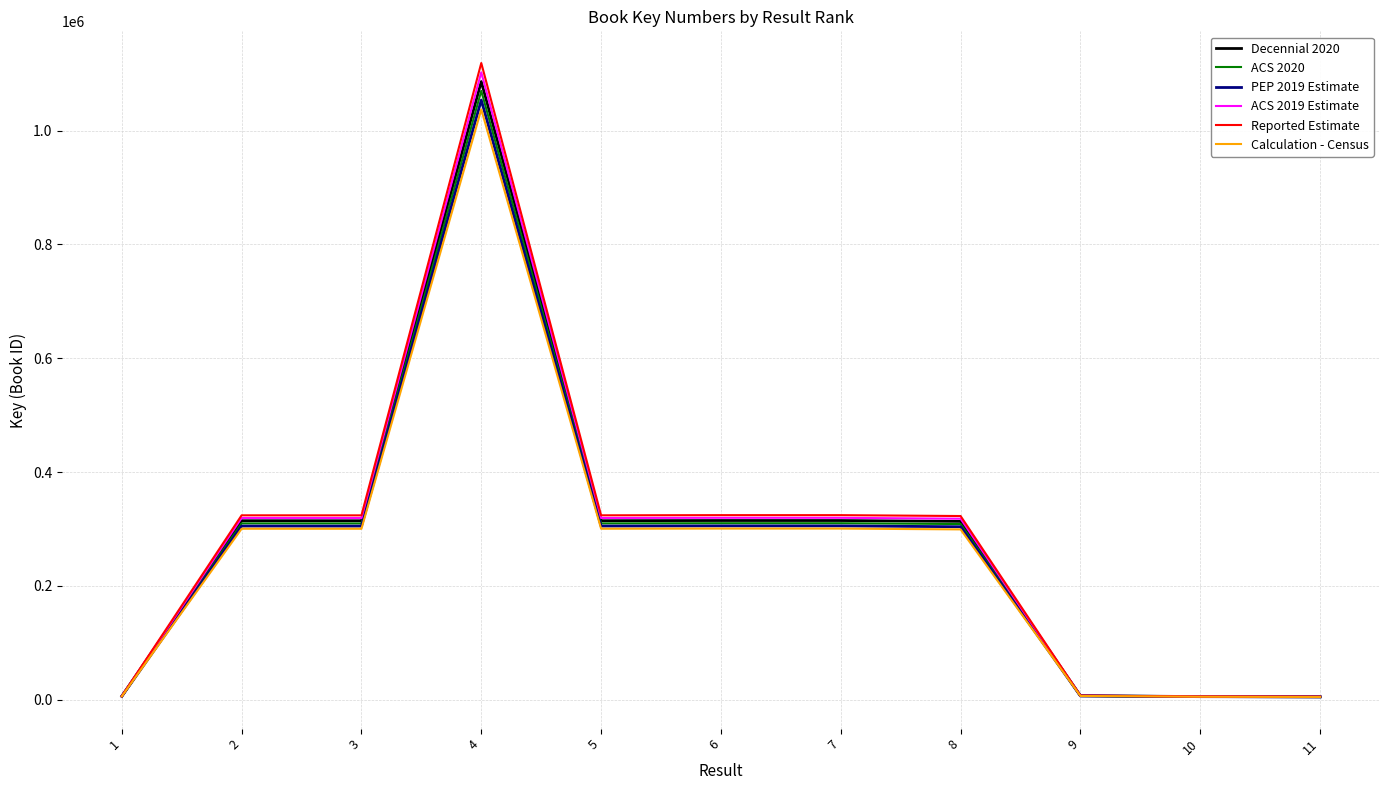

The value of Reported Estimate at 6 is 520585.4. True or false?

False